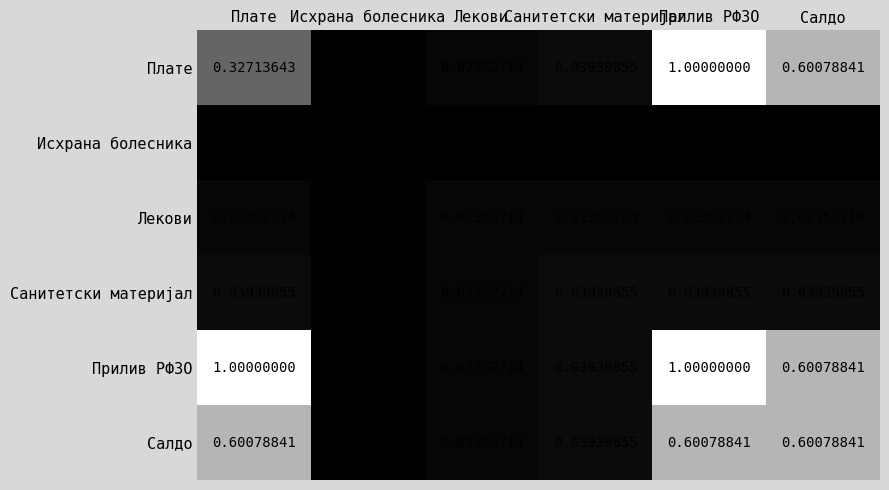

At which category is the sum across all series the highest?

Прилив РФЗО